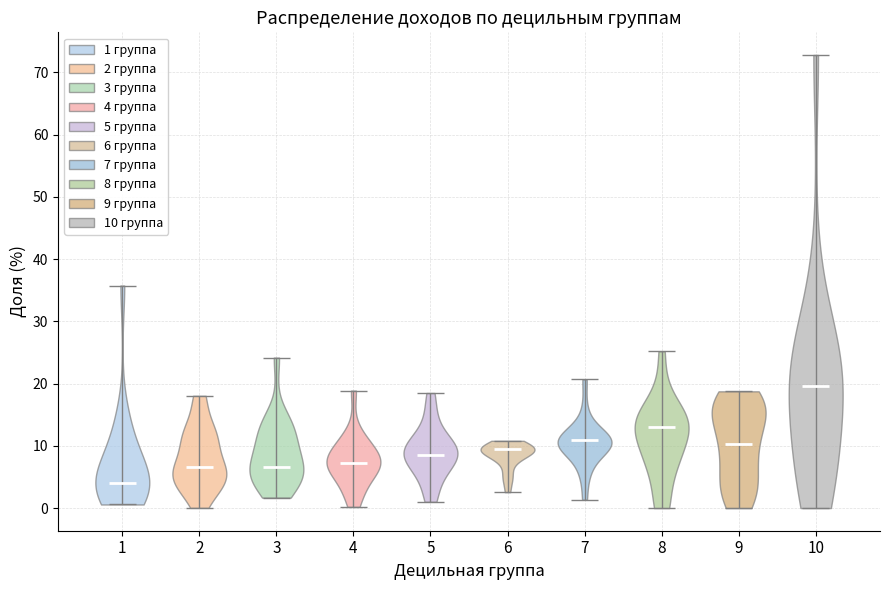

Which violin has the highest median line?

10